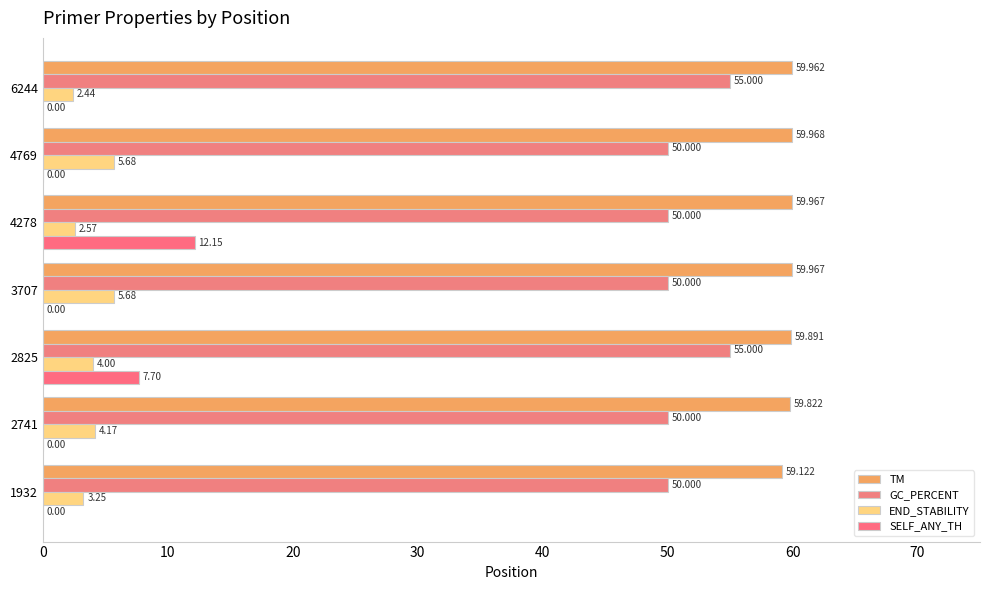

How many series are shown in this chart?

4